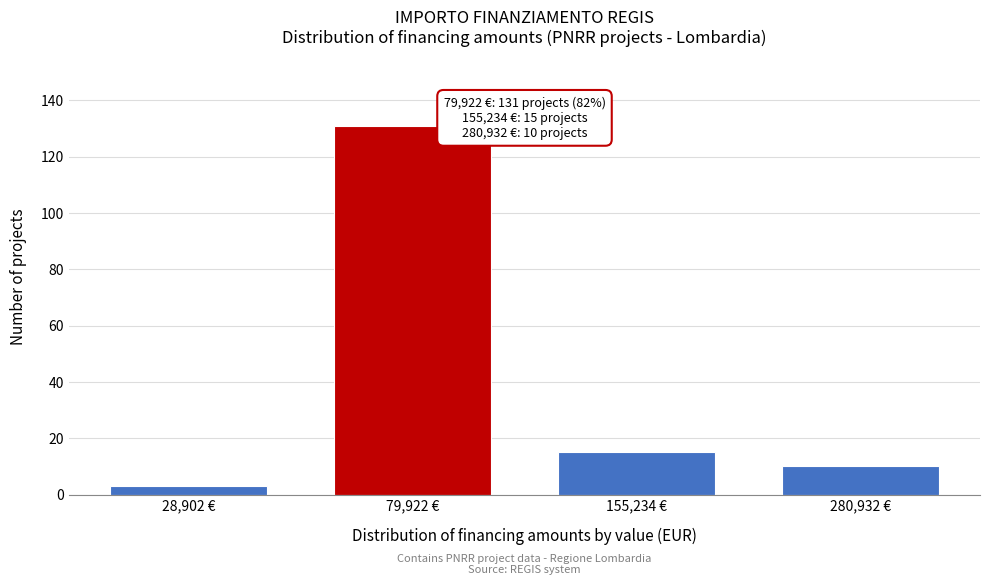

Reading left to right, extract all data points from this chart.

28,902 €=3	79,922 €=131	155,234 €=15	280,932 €=10